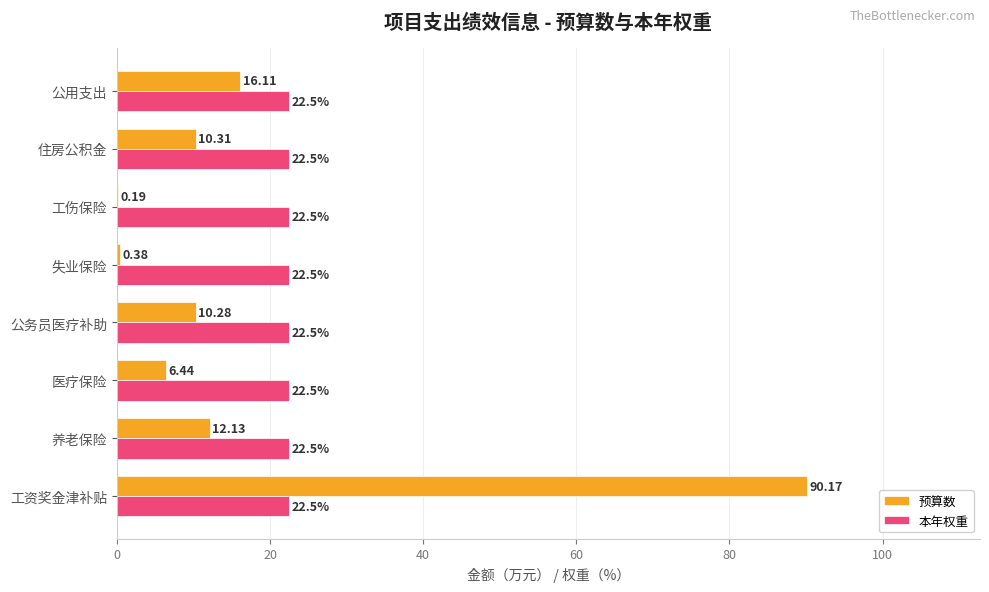

What is the sum of the 预算数 values at 公用支出 and 公务员医疗补助?

26.4